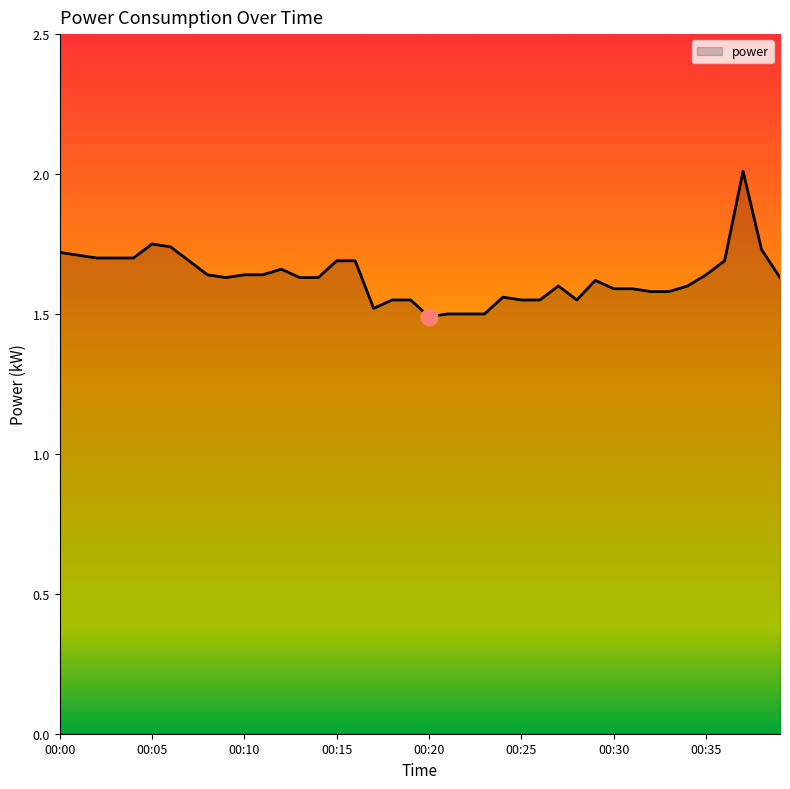

What is the maximum value shown in the chart?

2.0